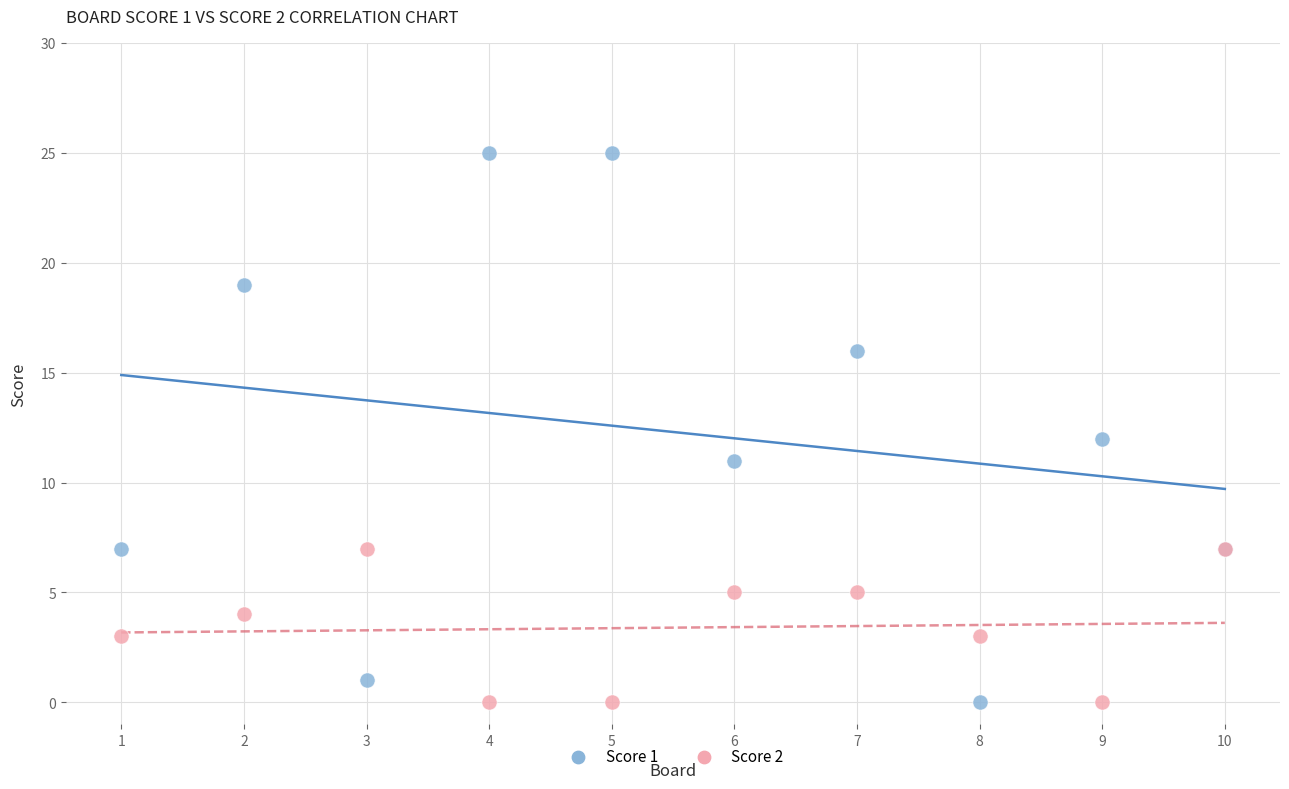

What are all the series names shown in the legend?

Score 1, Score 2